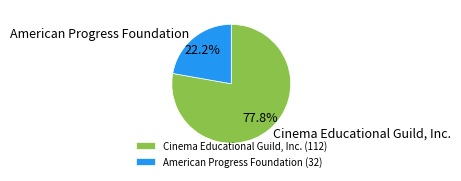

Approximately how many times larger is the value at American Progress Foundation compared to Cinema Educational Guild, Inc.?

0.3